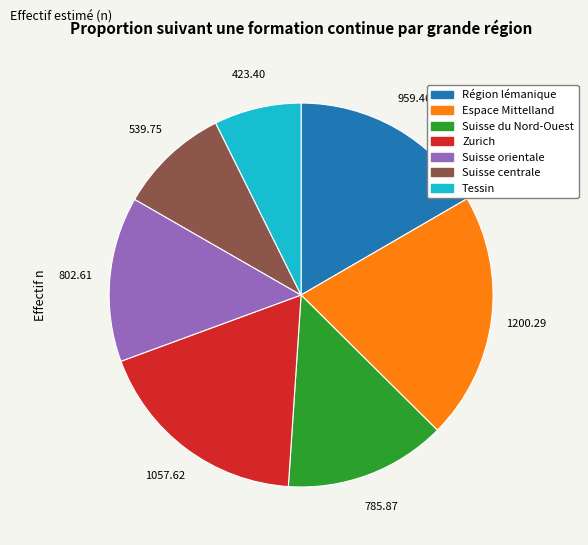

Which slice is the smallest?

Tessin